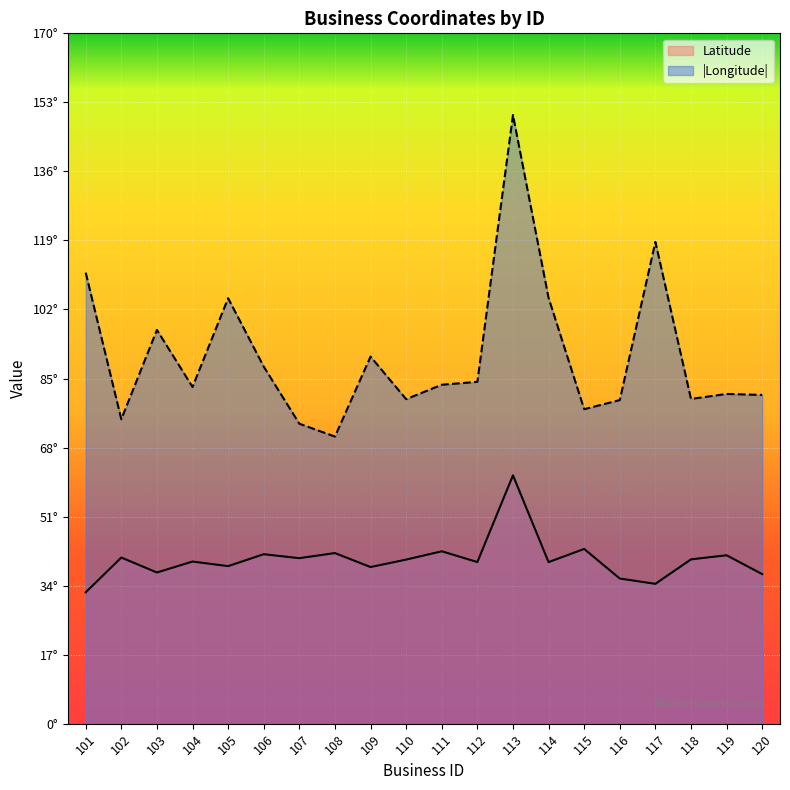

Rank the series by their average value, from lowest to highest.

Latitude, |Longitude|